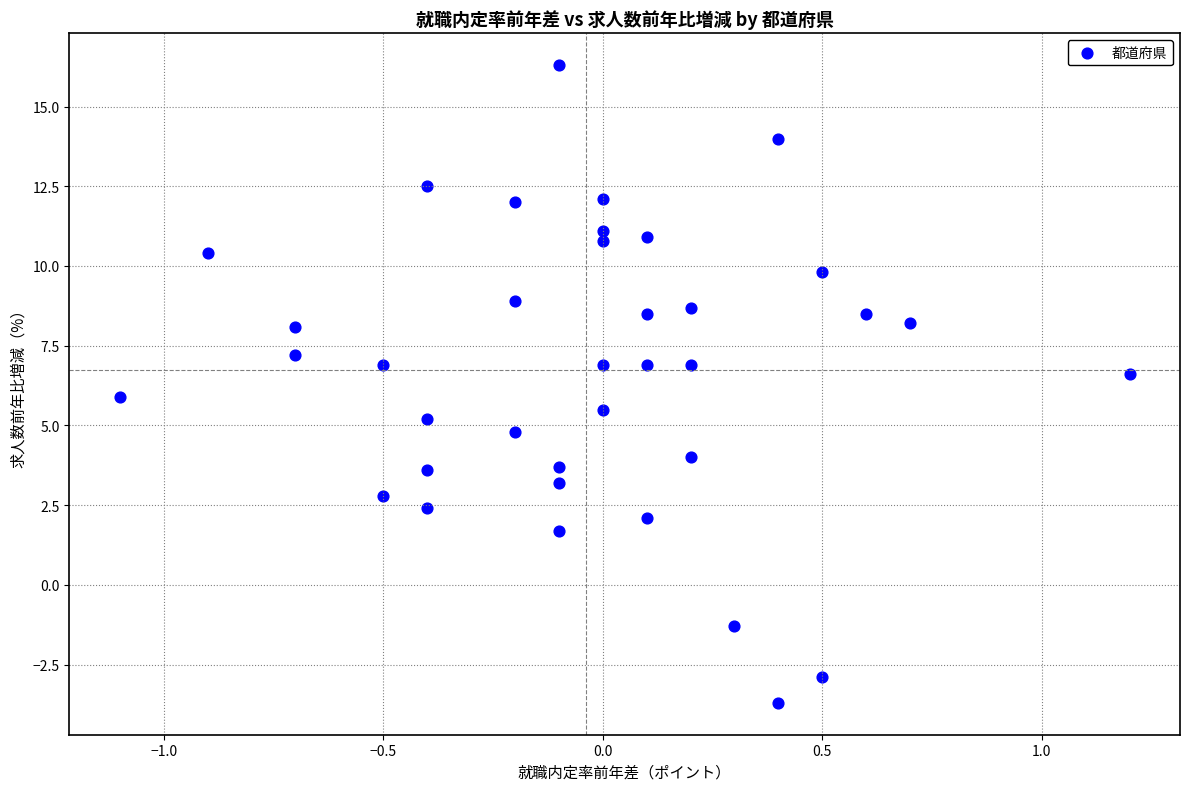

What is the range of X values (max minus min)?

2.3